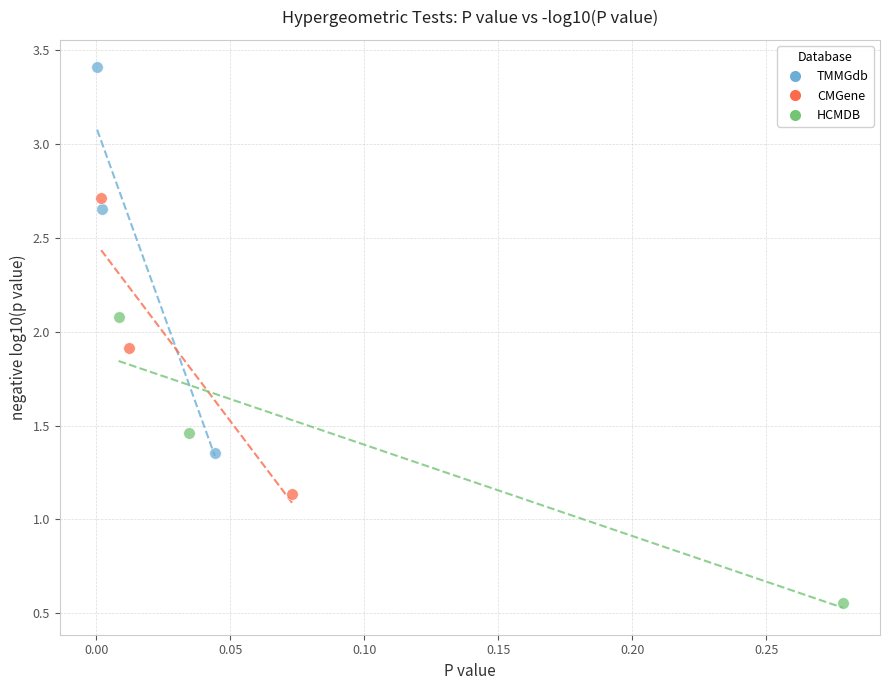

Which series contains the highest Y value?

TMMGdb